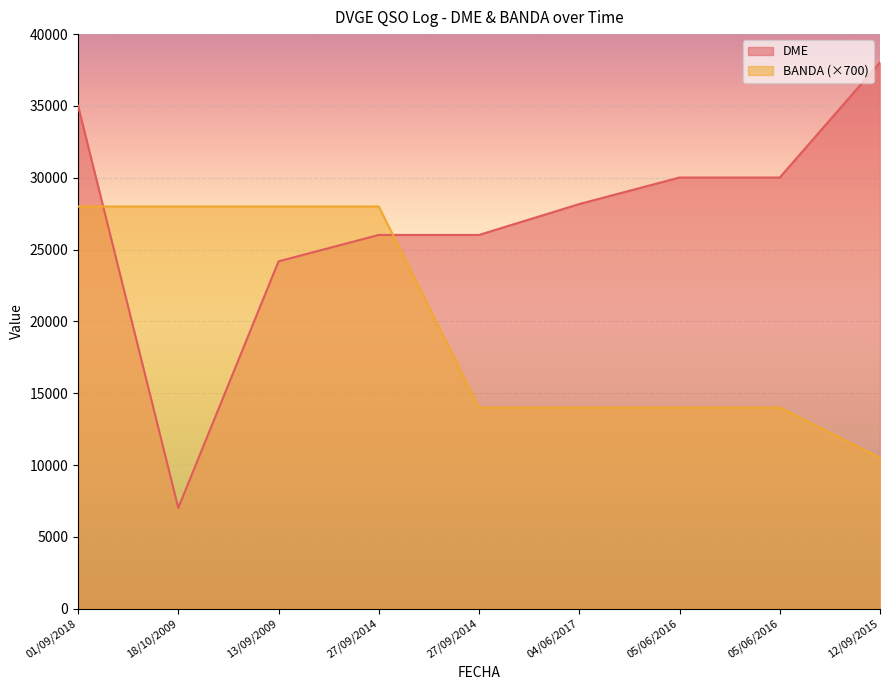

What is the difference between the highest and lowest values at 05/06/2016?

16017